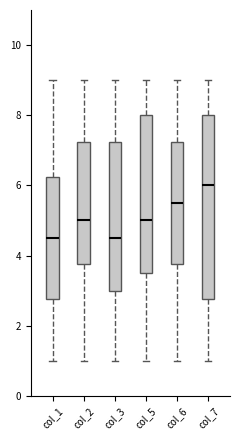

Reading left to right, transcribe this box plot: for each box, give where its median line is, the range the box spans, and where its two whiskers end, as read against the y-axis. The values are not printed on the chart, so give them approximately, as read against the axis.

col_1: median 4.6, box 2.8 to 6.2, whiskers 1.0 to 9.0
col_2: median 5.0, box 3.8 to 7.2, whiskers 1.0 to 9.0
col_3: median 4.6, box 3.0 to 7.2, whiskers 1.0 to 9.0
col_5: median 5.0, box 3.6 to 8.0, whiskers 1.0 to 9.0
col_6: median 5.6, box 3.8 to 7.2, whiskers 1.0 to 9.0
col_7: median 6.0, box 2.8 to 8.0, whiskers 1.0 to 9.0